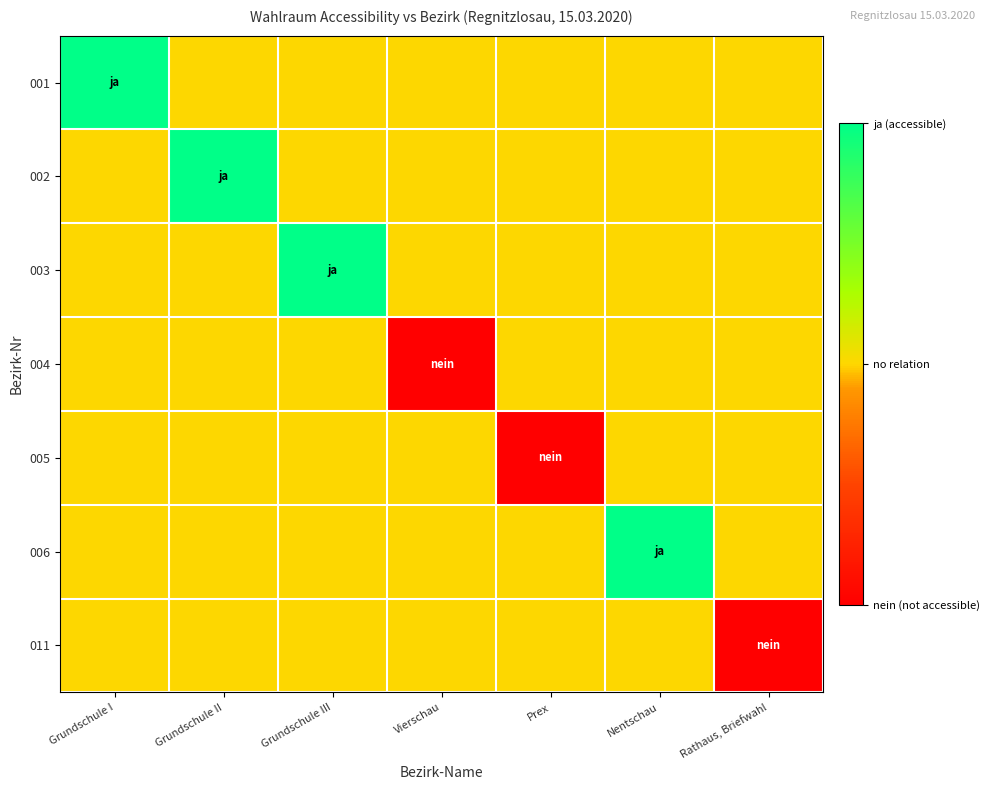

At which category is the sum across all series the highest?

Grundschule I